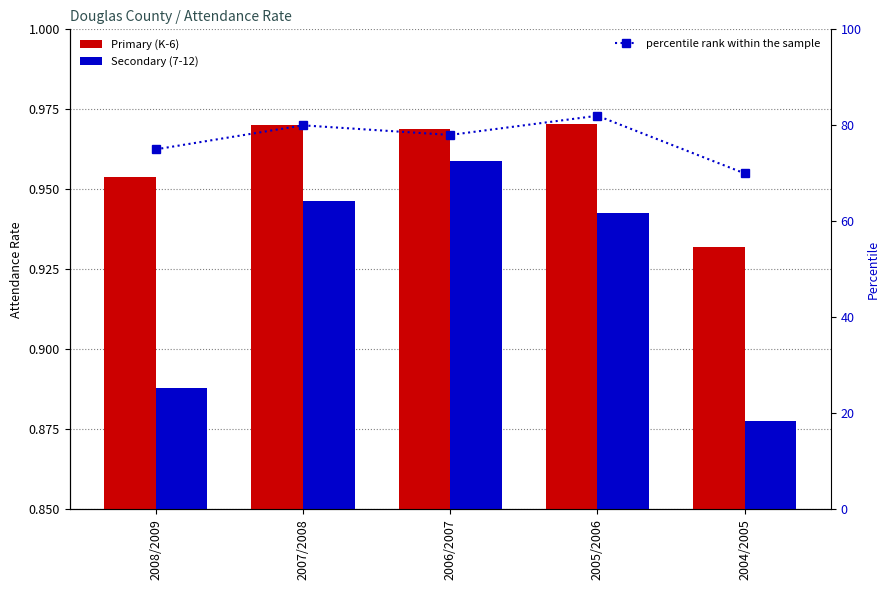

What is the label of the 5th bar from the left?

2004/2005